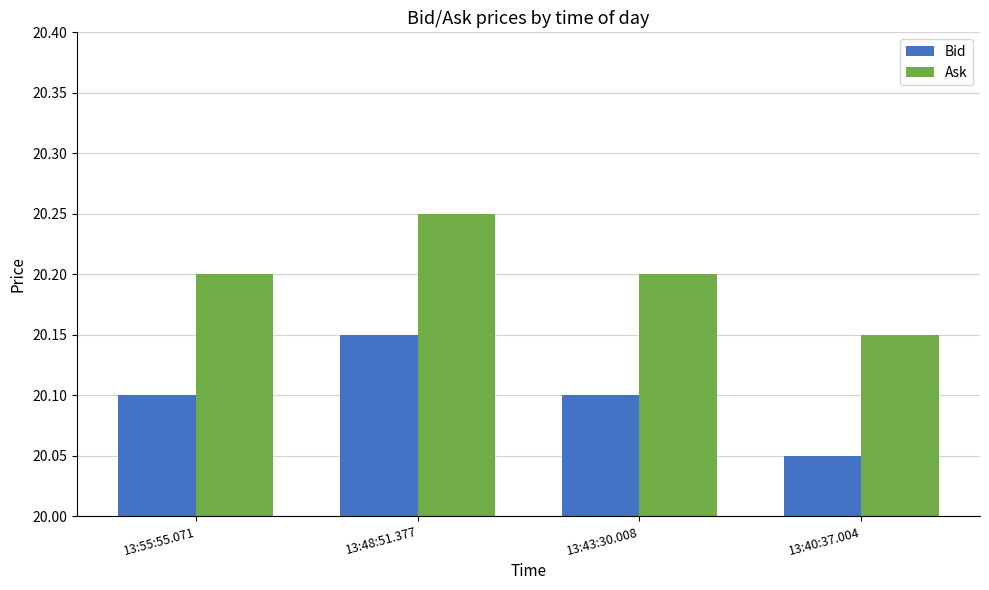

What is the sum of all Ask values?

80.8